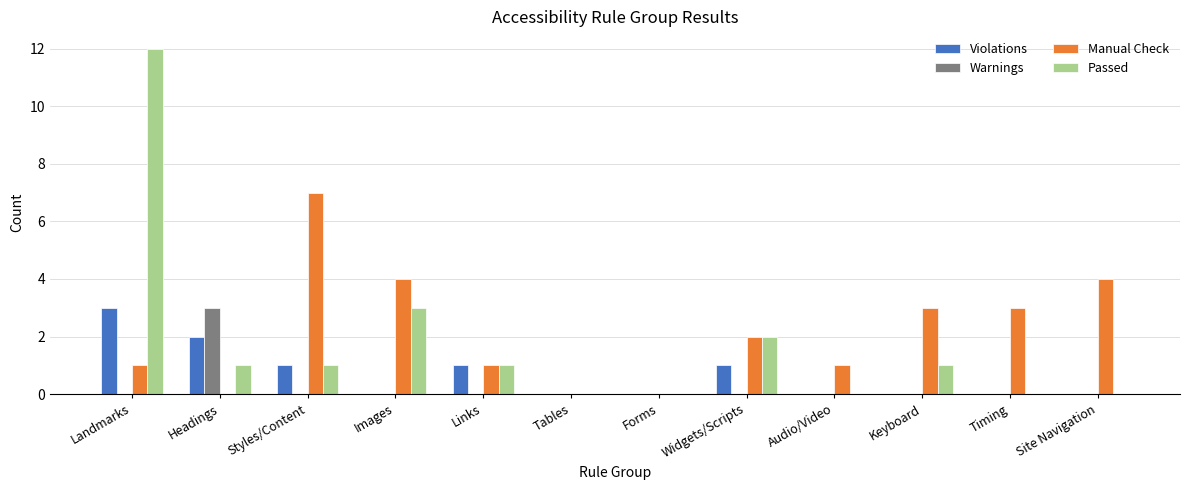

Reading left to right, extract all data points from this chart.

Violations: 3	2	1	0	1	0	0	1	0	0	0	0
Warnings: 0	3	0	0	0	0	0	0	0	0	0	0
Manual Check: 1	0	7	4	1	0	0	2	1	3	3	4
Passed: 12	1	1	3	1	0	0	2	0	1	0	0